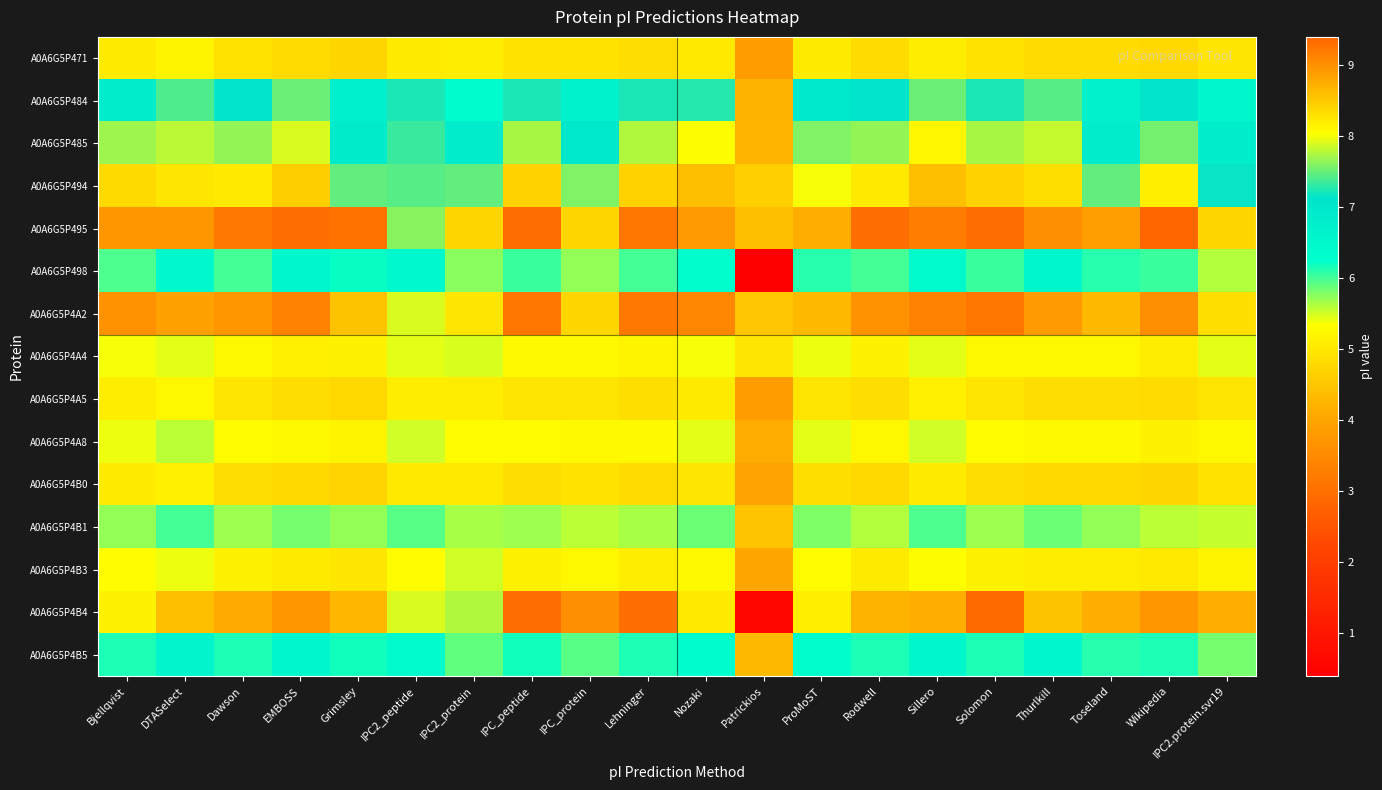

Rank the series at Nozaki from lowest to highest value.

A0A6G5P4B0, A0A6G5P471, A0A6G5P4A5, A0A6G5P4B3, A0A6G5P4A4, A0A6G5P4A8, A0A6G5P4B1, A0A6G5P498, A0A6G5P4B5, A0A6G5P484, A0A6G5P485, A0A6G5P4B4, A0A6G5P494, A0A6G5P495, A0A6G5P4A2